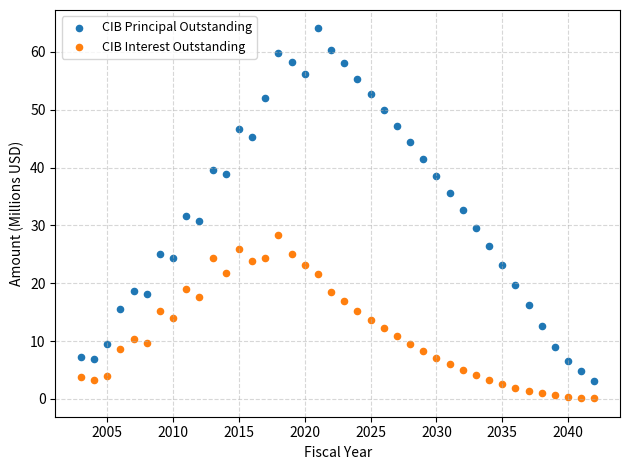

Across all data points, what is the range of Y values (max minus min)?

63.9